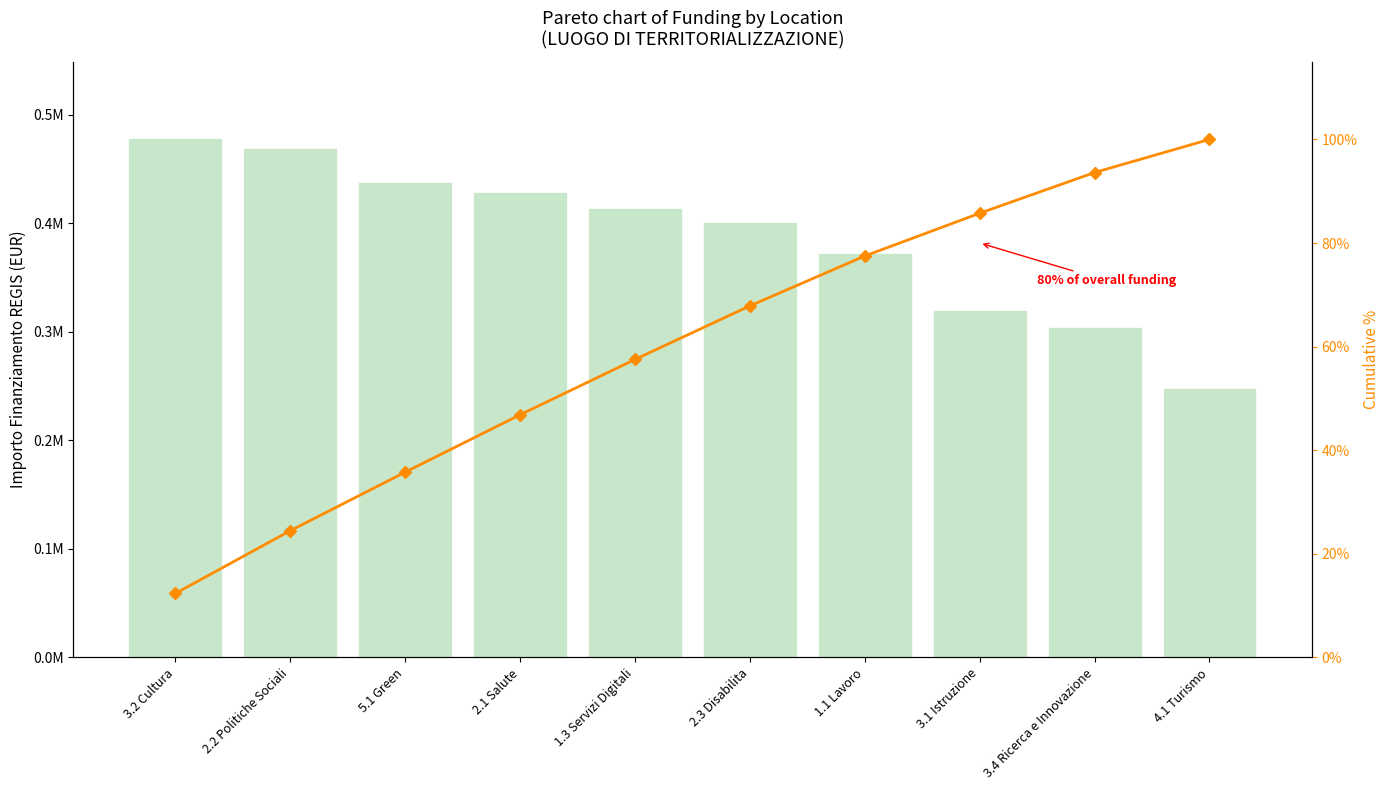

What is the sum of all Cumulative % values?

601.7